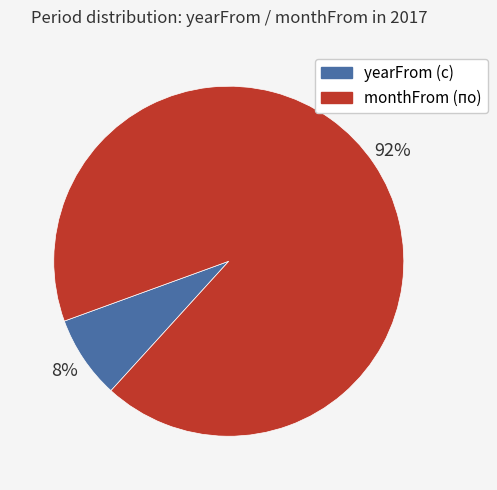

The monthFrom (по) slice represents 80% of the pie. True or false?

False